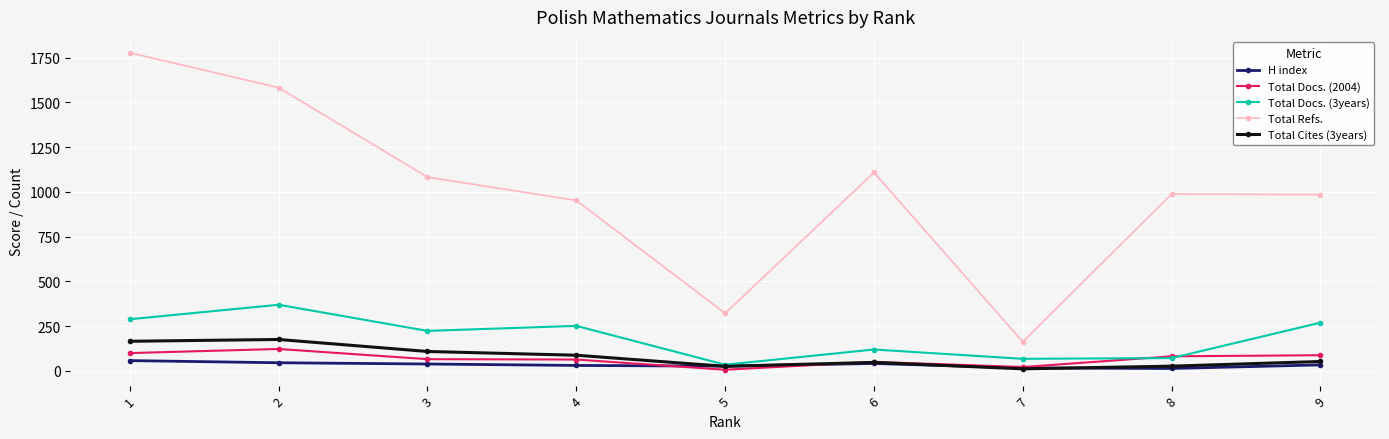

What is the value of the Total Cites (3years) point at the 4th from the left?

87